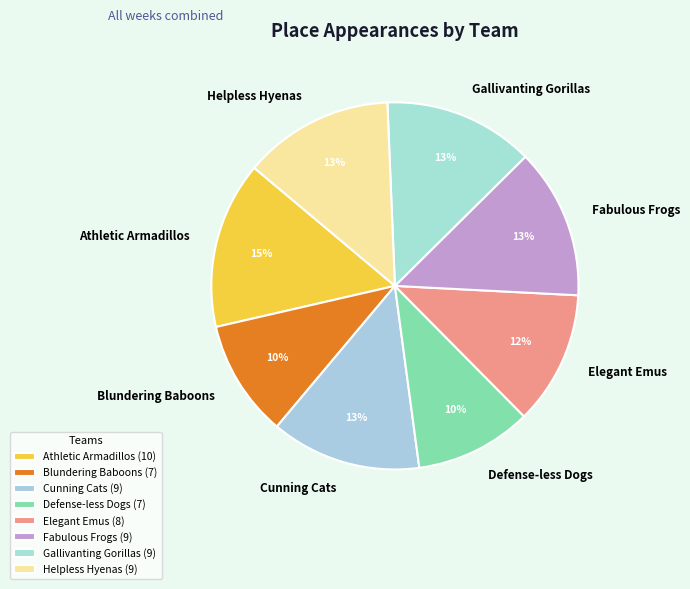

True or false: Fabulous Frogs accounts for 13% of the total.

True